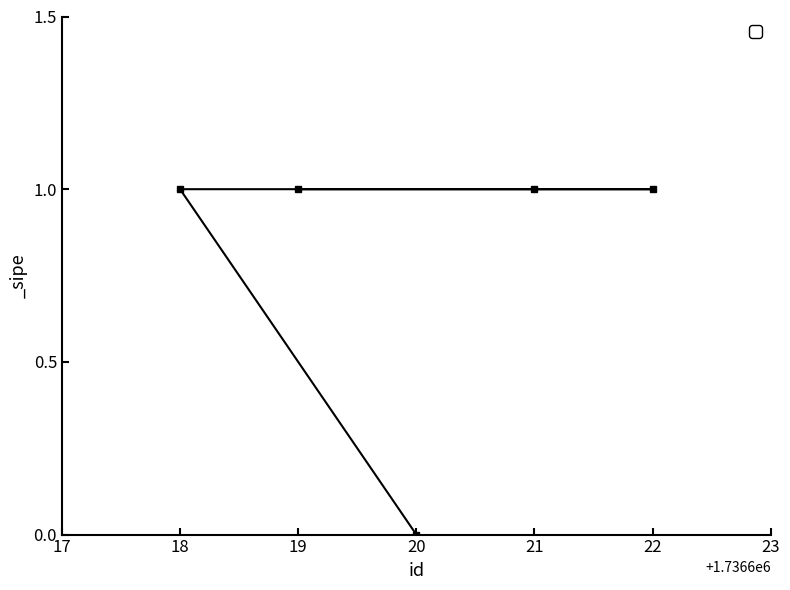

The chart shows a value of 0 at 19. True or false?

False